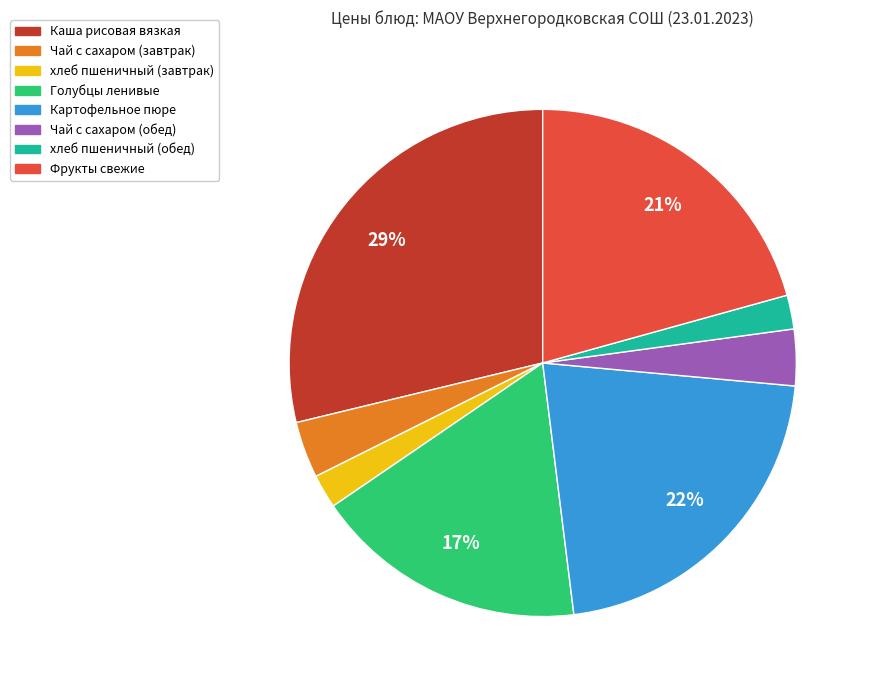

How many segments does this pie chart have?

8